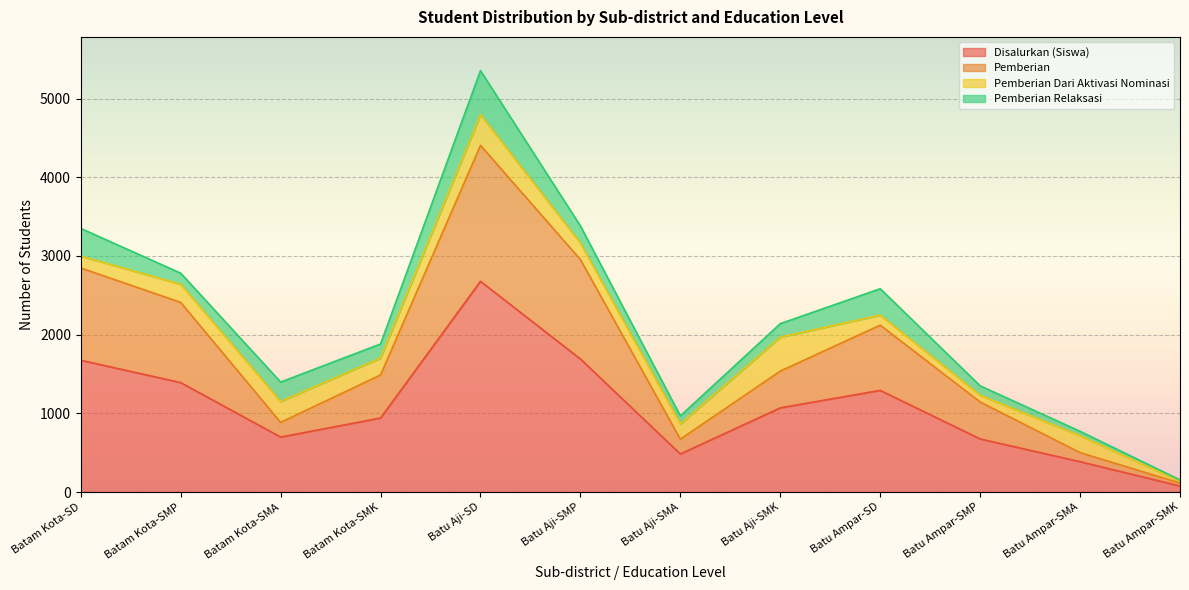

Does the chart display data point markers on the line(s)?

No